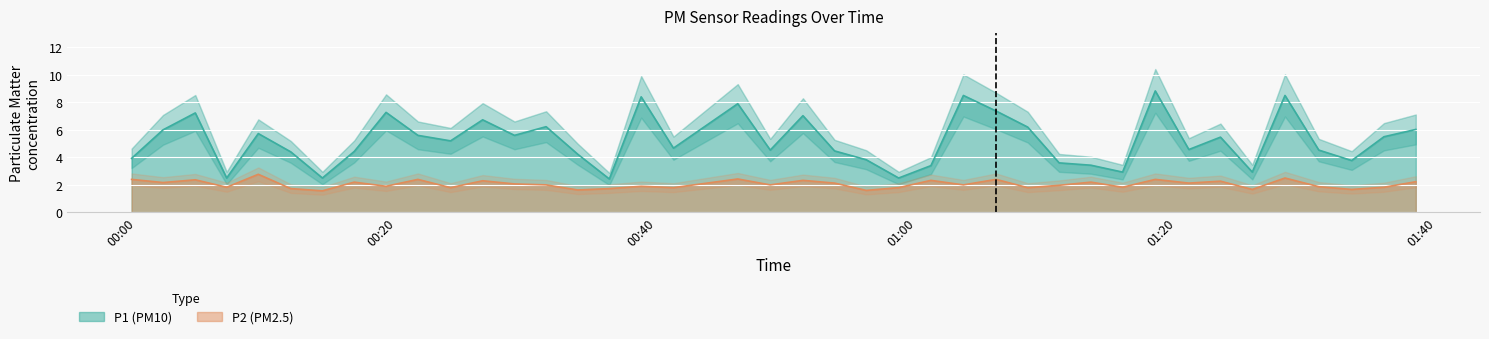

Does the chart display data point markers on the line(s)?

No